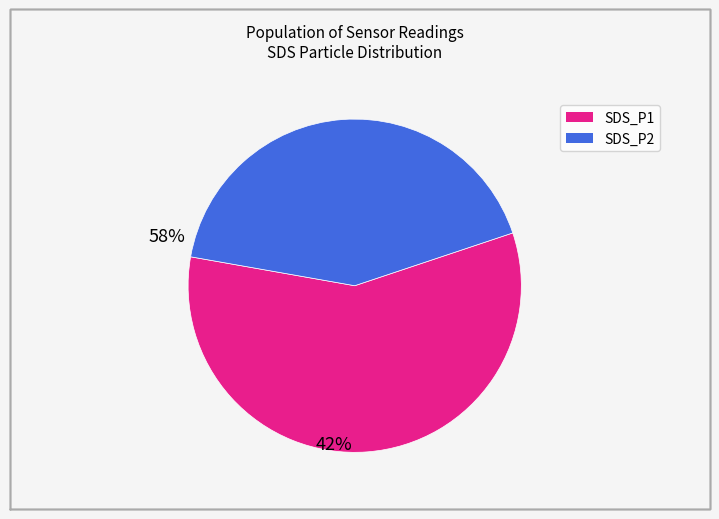

Does any single category account for the majority?

Yes